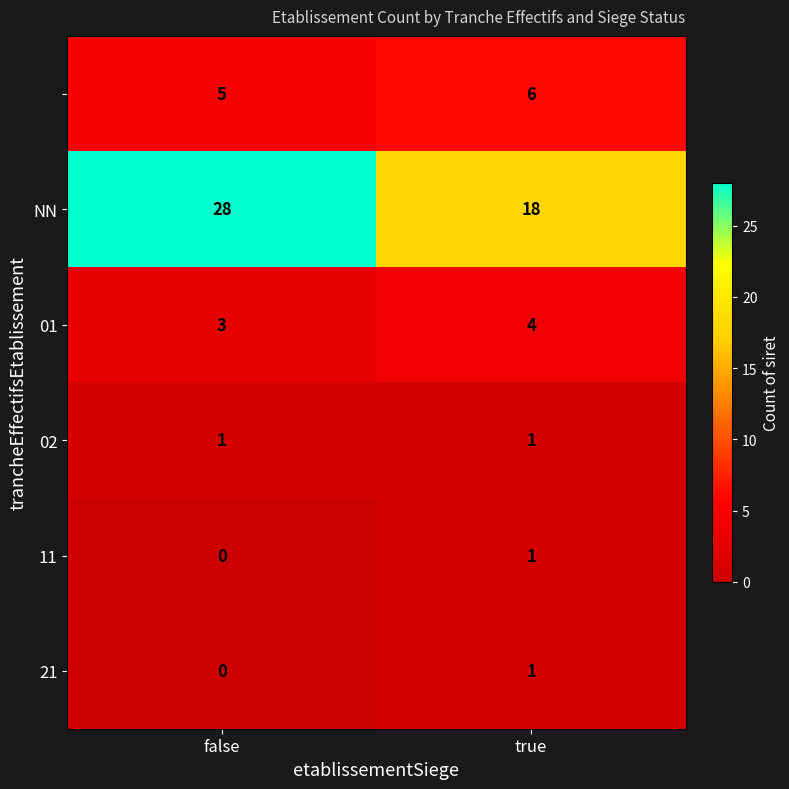

Which label corresponds to the largest value in the chart?

false